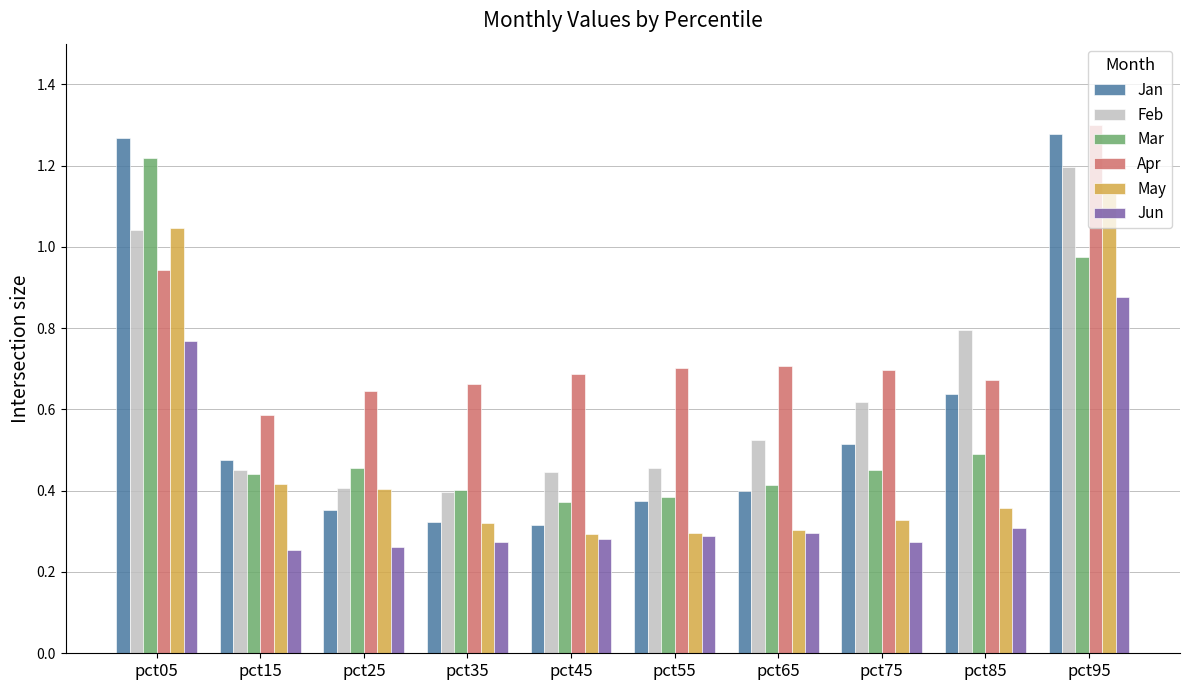

What is the sum of all Apr values?

7.6